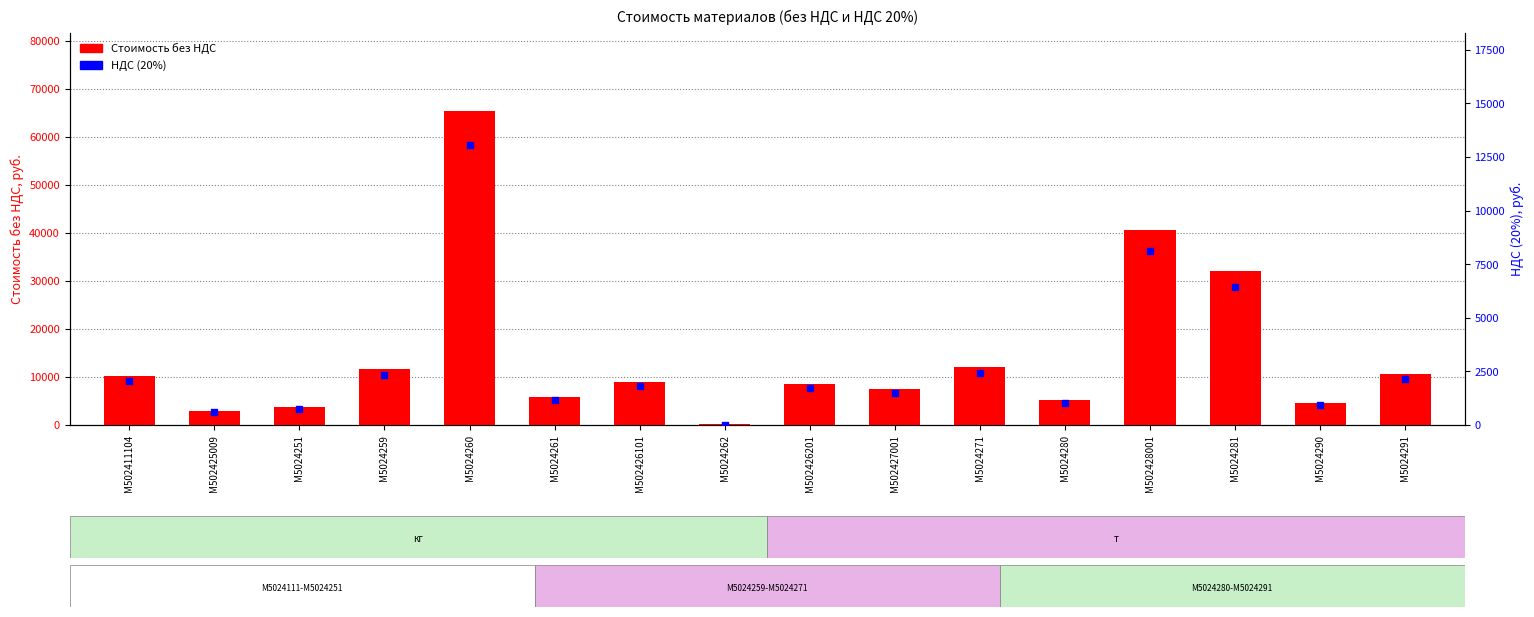

At how many categories does at least one series exceed 13963?

3